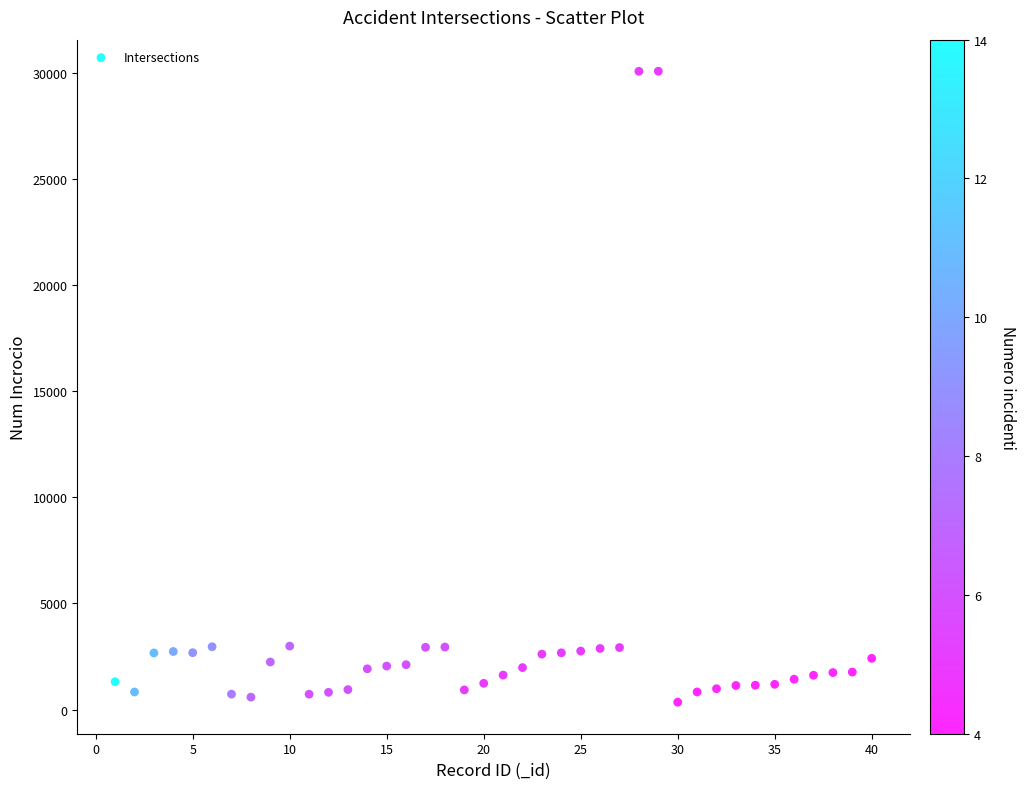

What is the range of X values (max minus min)?

39